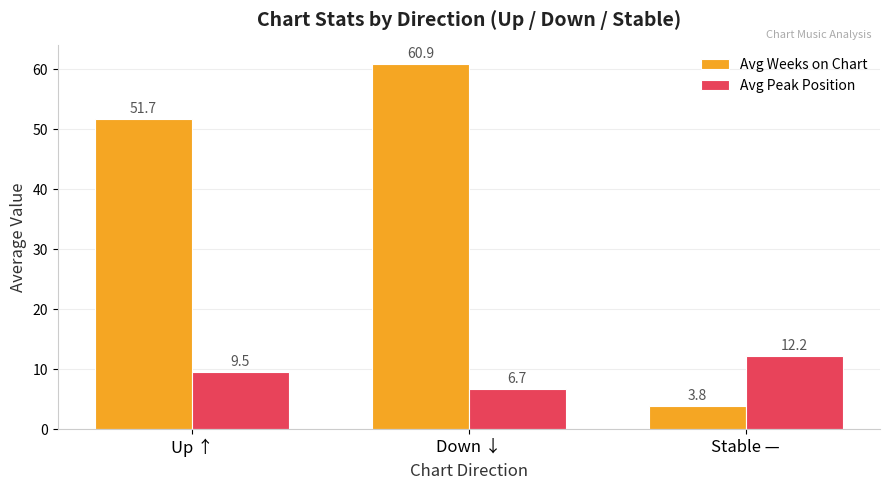

What is the difference between the Avg Peak Position values at Up ↑ and Down ↓?

2.8